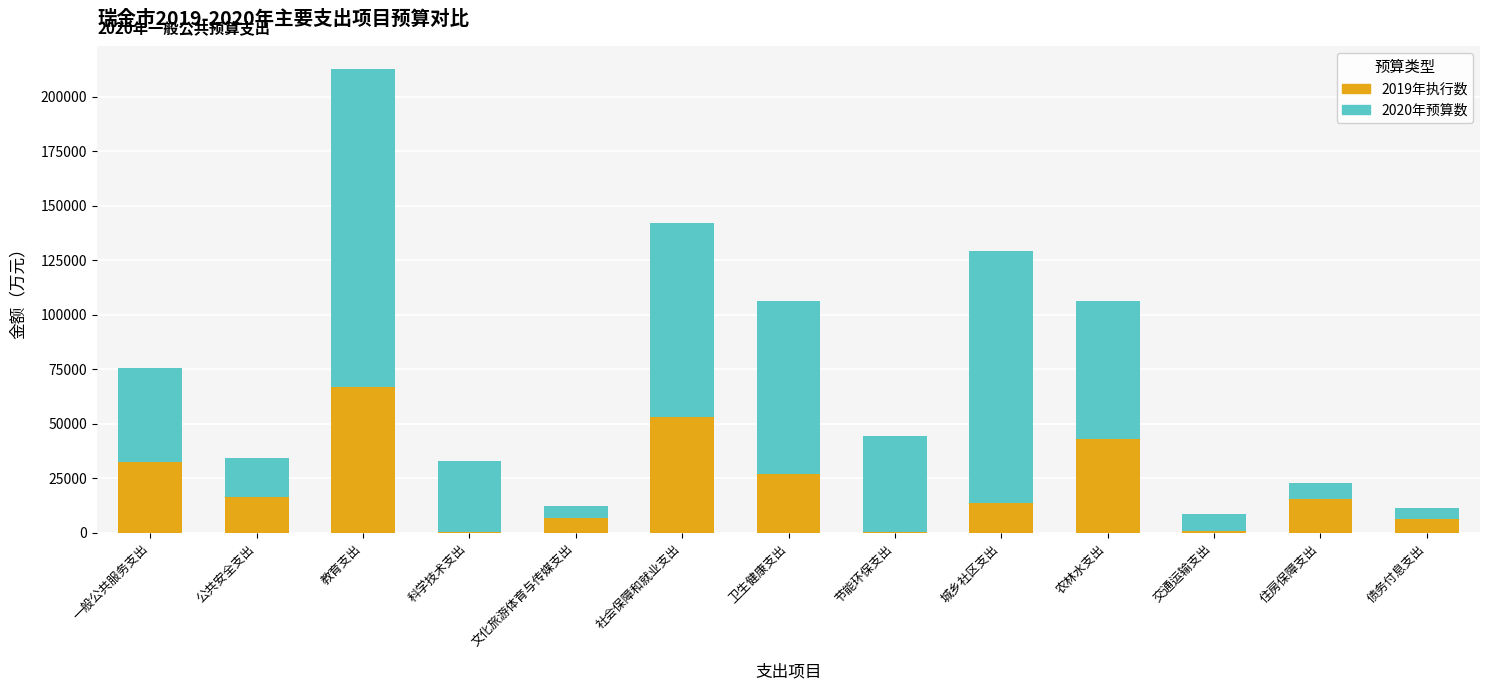

Is it true that 2019年执行数 equals 27087 at 卫生健康支出?

True